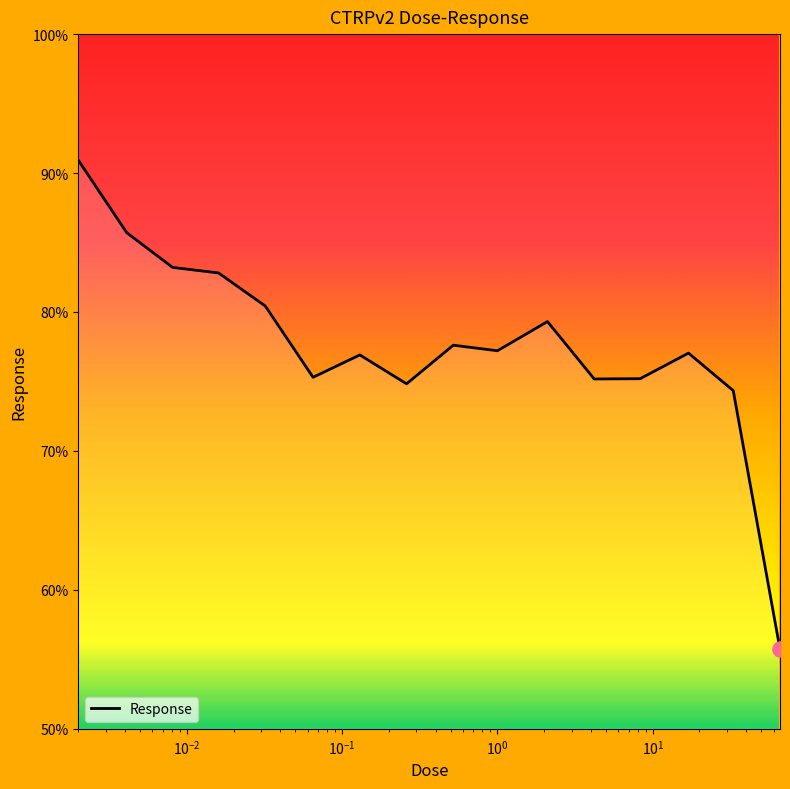

What is the maximum value shown in the chart?

90.9